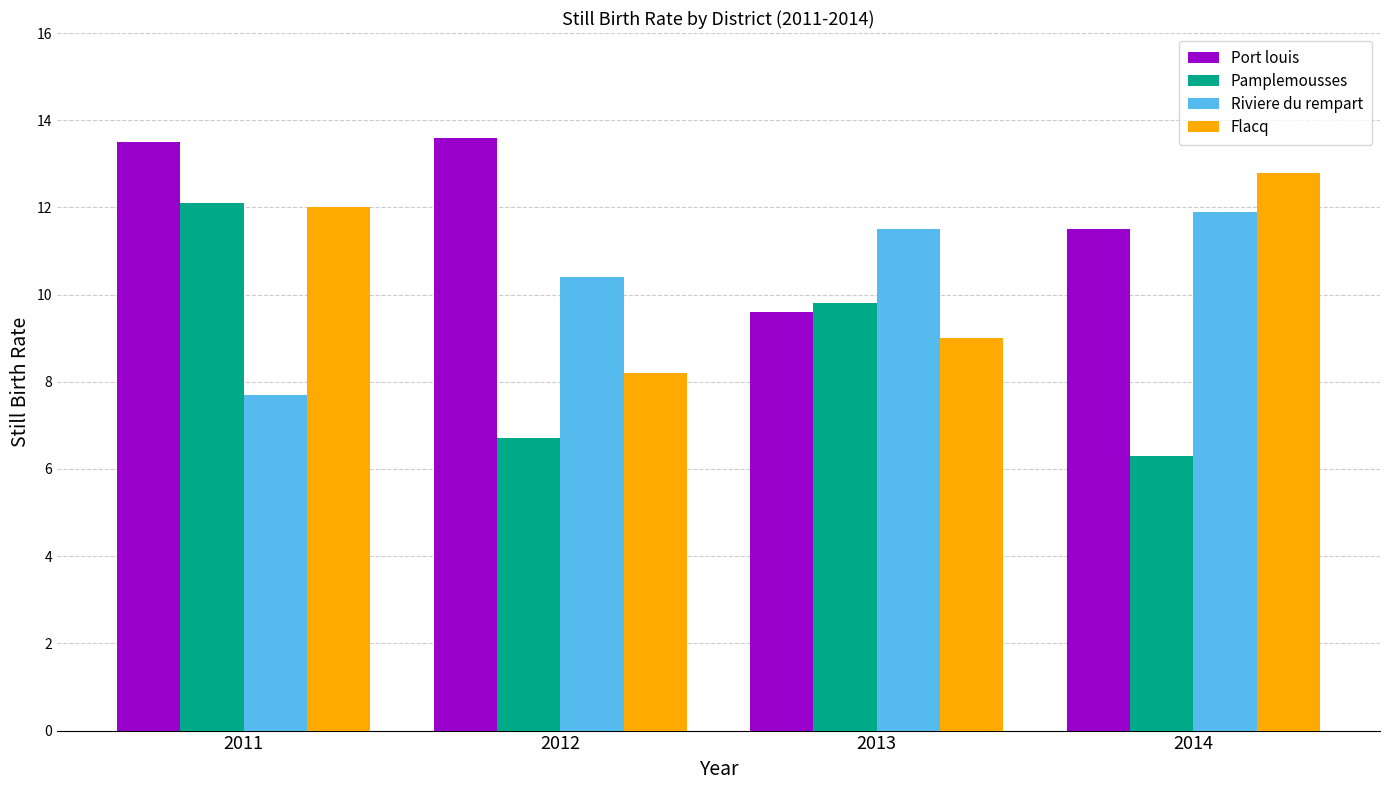

How many distinct data groups are displayed?

4